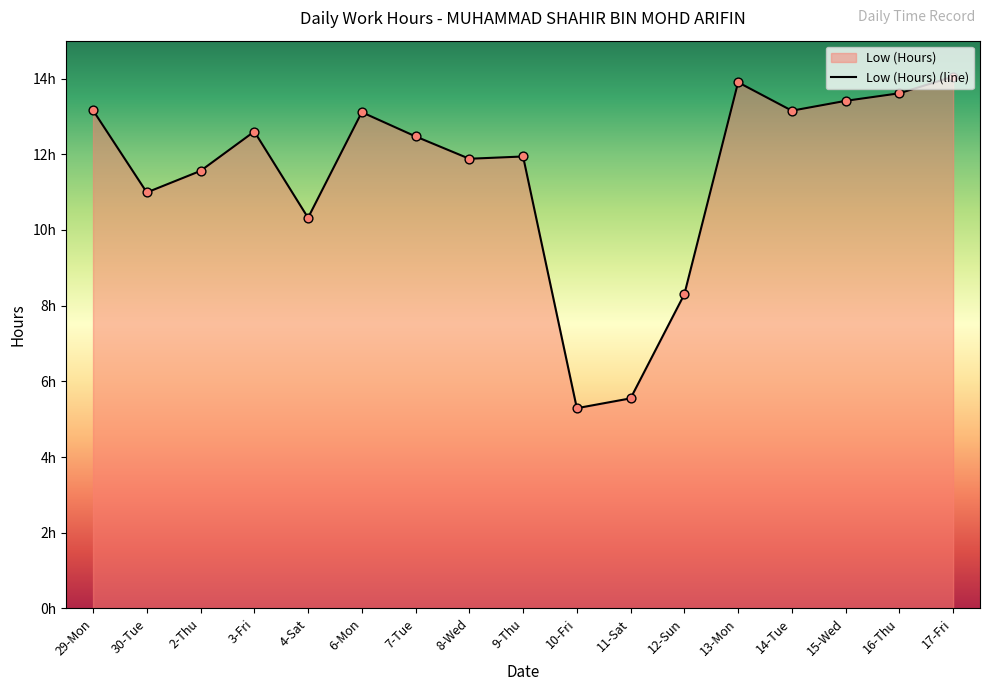

What is the change in value from 29-Mon to 12-Sun?

-4.9